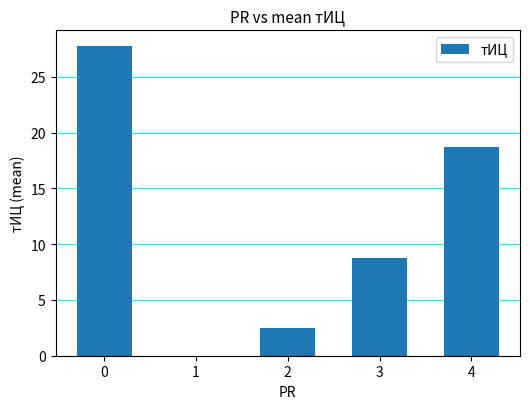

The chart shows a value of 27.8 at 0. True or false?

True